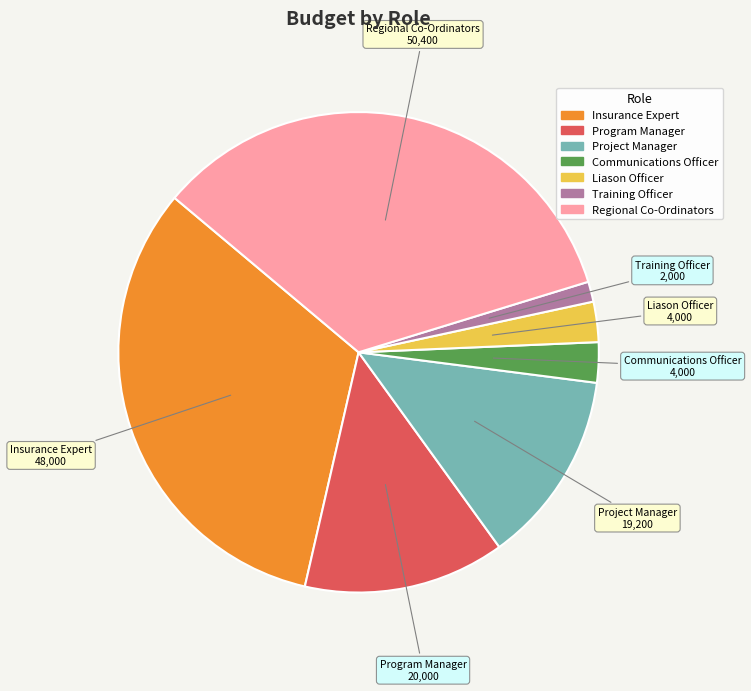

Is there any slice that represents more than half of the pie?

No